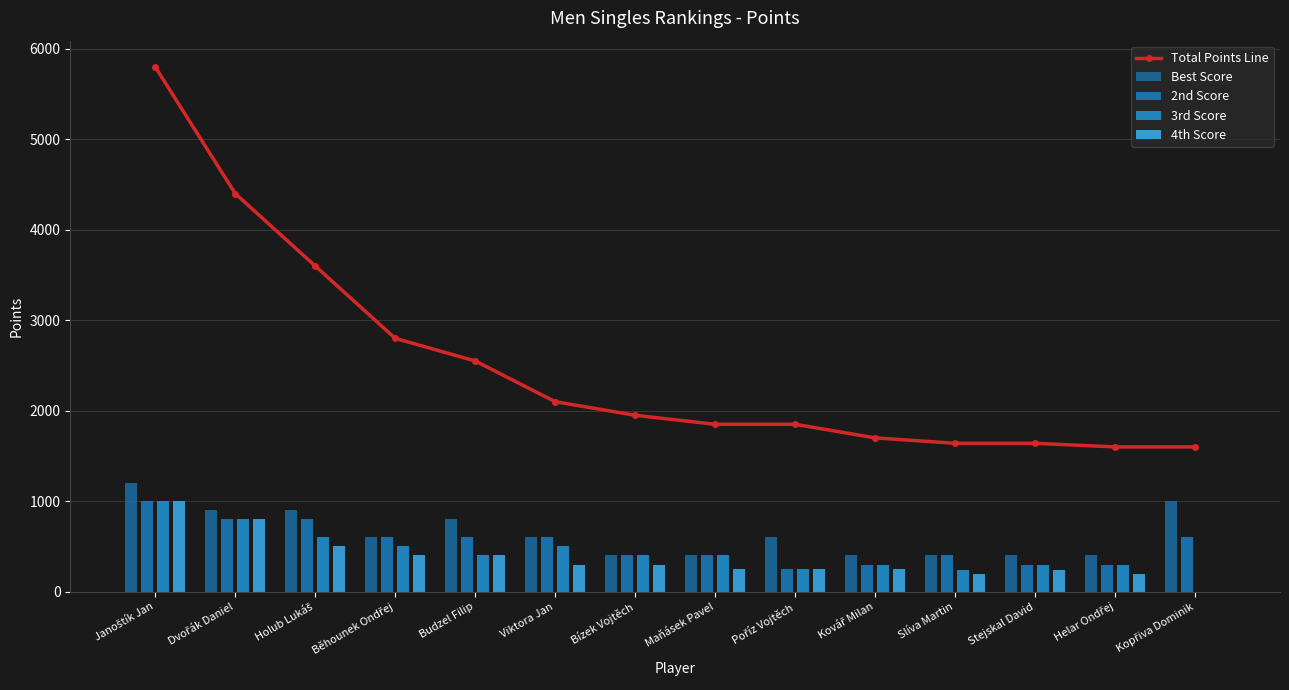

What is the label of the 3rd bar from the left?

Holub Lukáš